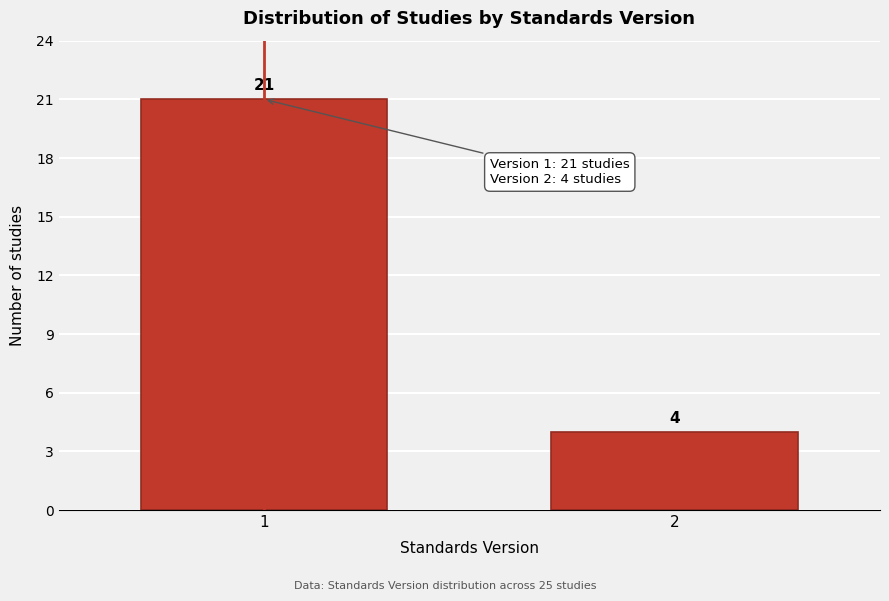

Reading right to left, transcribe all the data shown in this chart.

4	21